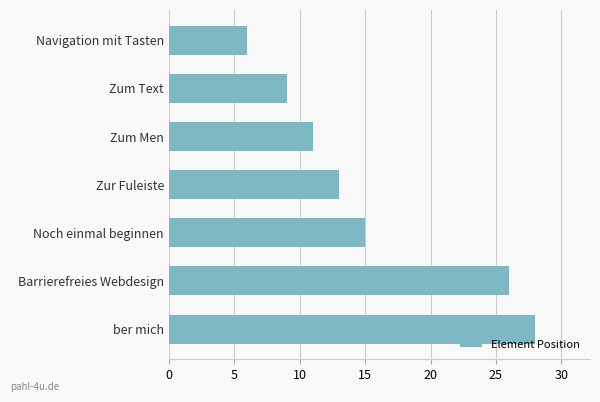

How many values are below 13?

3